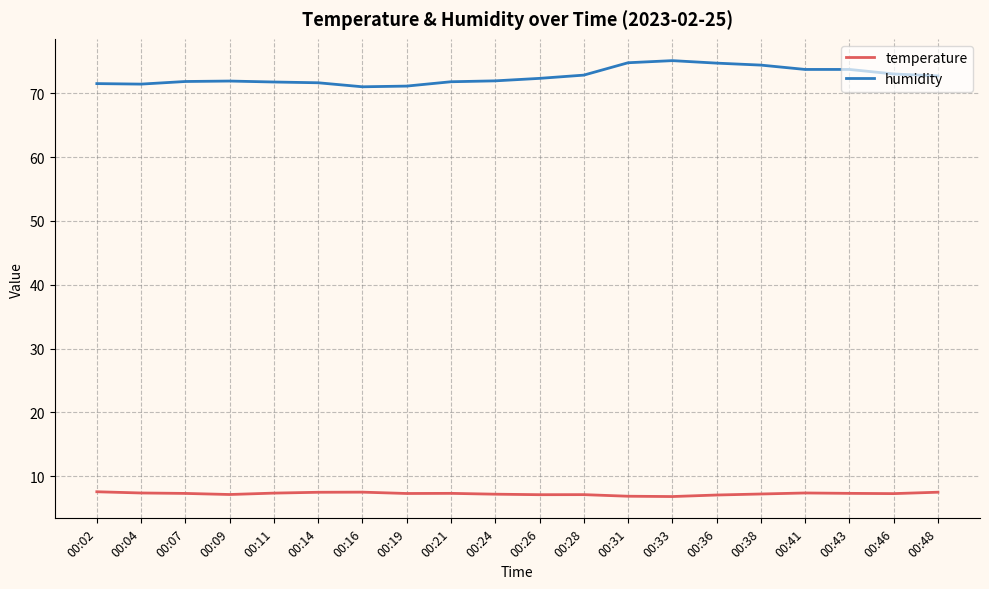

At how many categories does at least one series exceed 51?

20